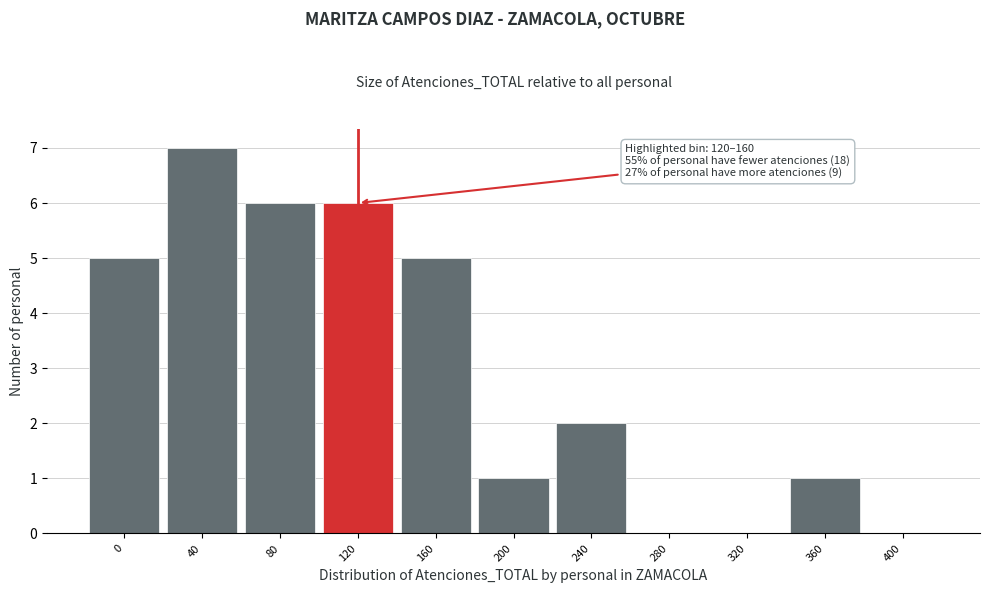

Reading right to left, list all the values displayed in this chart.

400=0	360=1	320=0	280=0	240=2	200=1	160=5	120=6	80=6	40=7	0=5